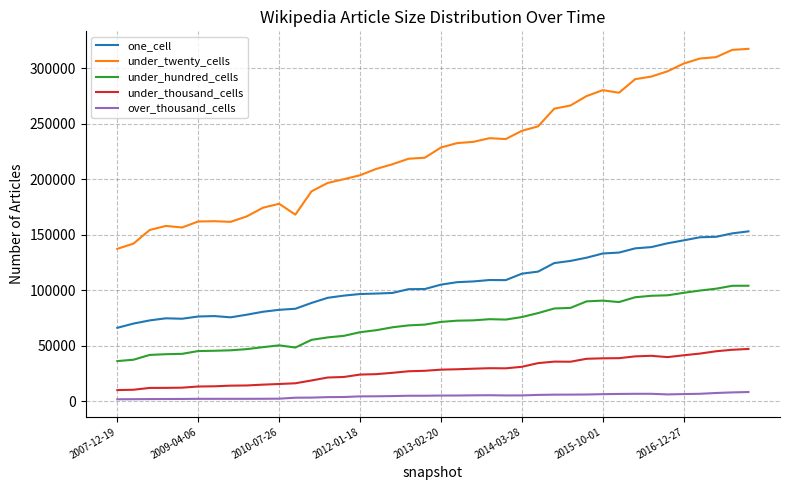

Which series has the widest spread of values?

under_twenty_cells